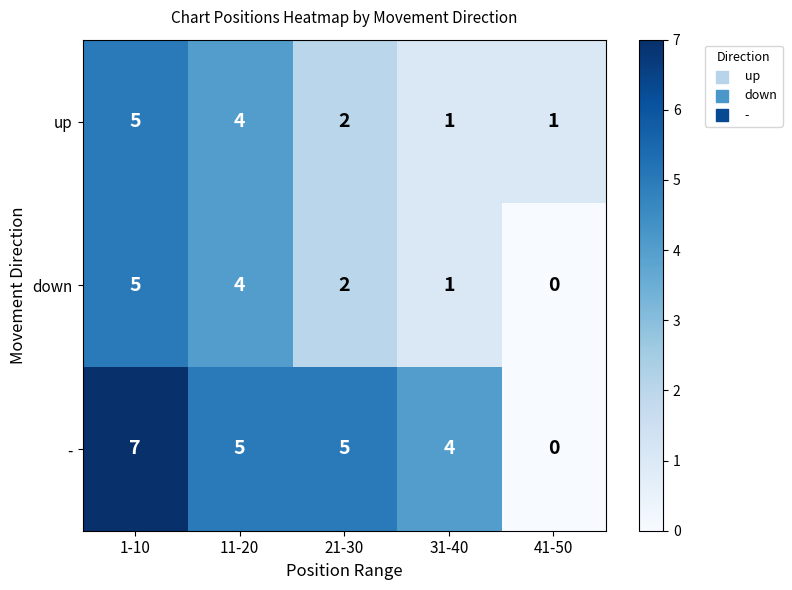

Where is down nearest to the value 2?

21-30